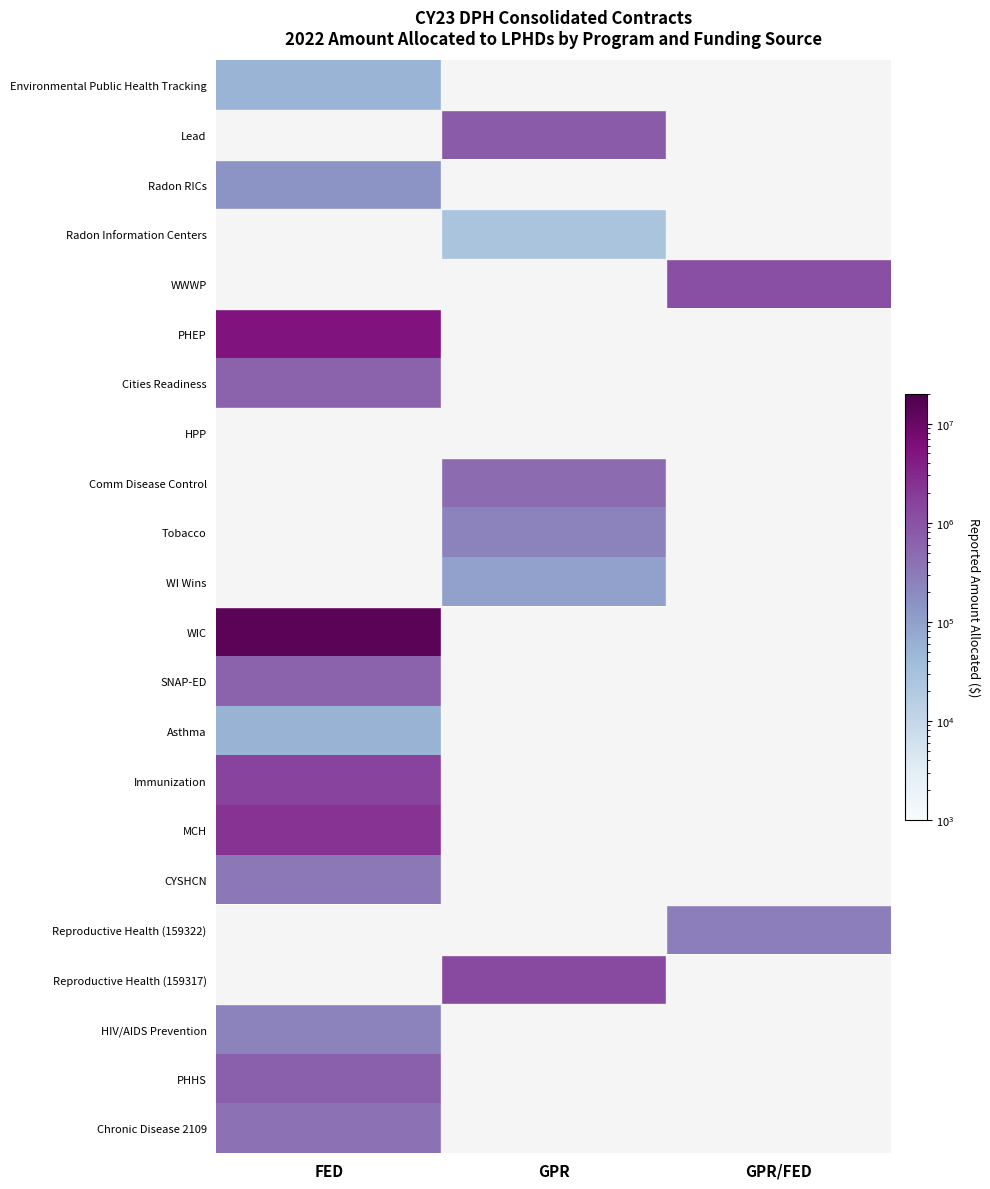

How many data points does each series have?

3